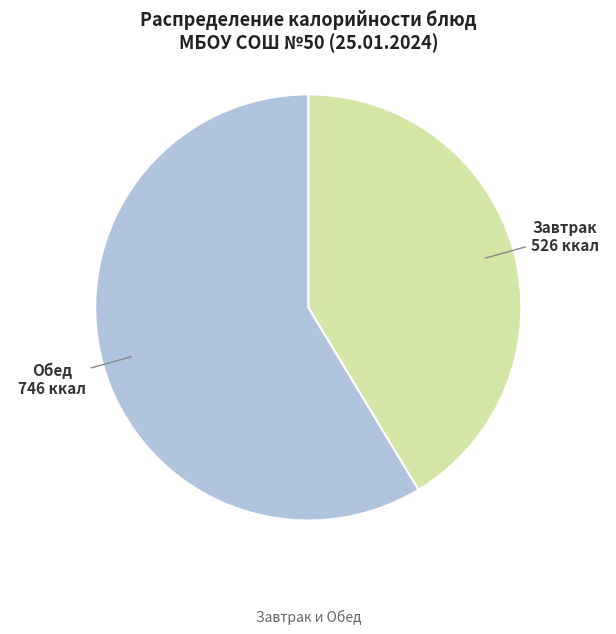

Between Обед and Завтрак, which is larger?

Обед